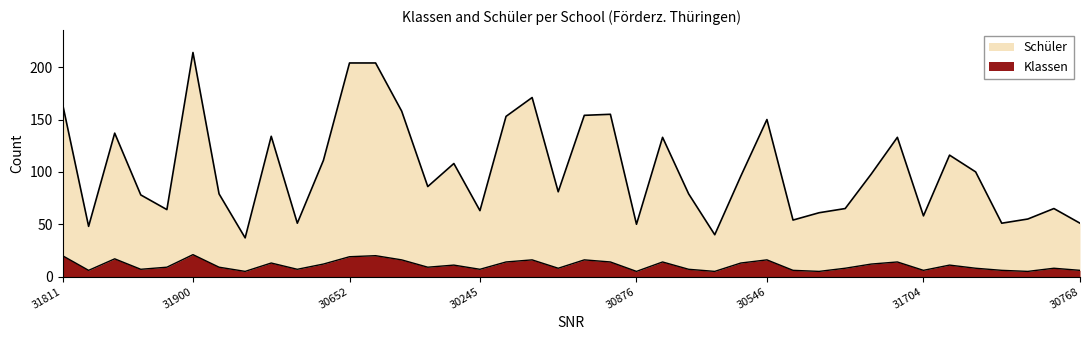

True or false: Klassen and Schüler cross at least once.

False